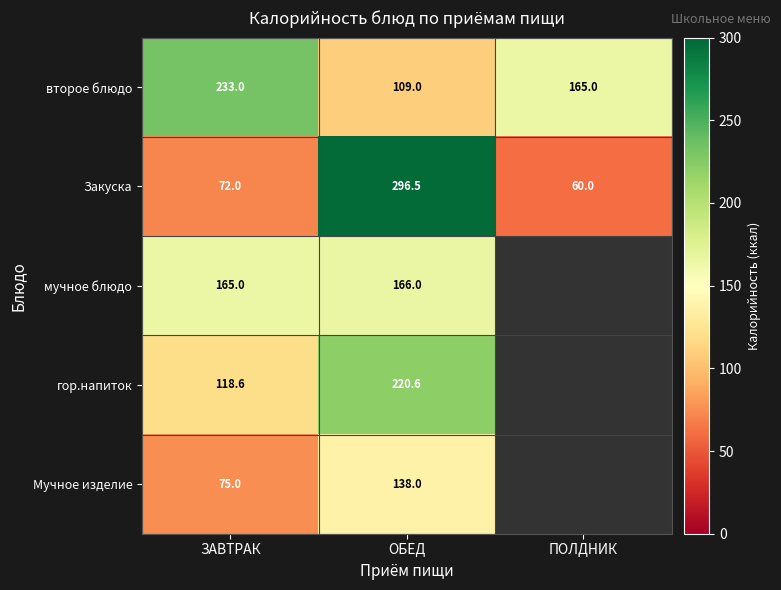

What is the difference between the highest and lowest values at ЗАВТРАК?

161.0